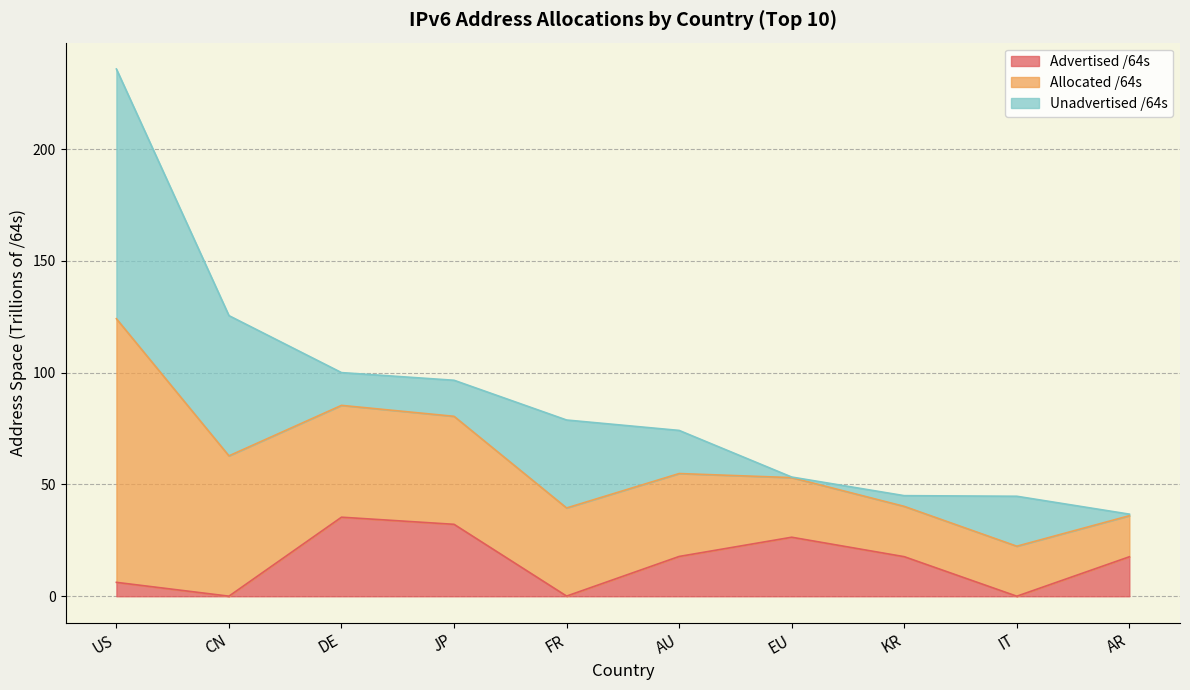

What is the difference between the maximum and minimum values in the Advertised /64s series?

35.3